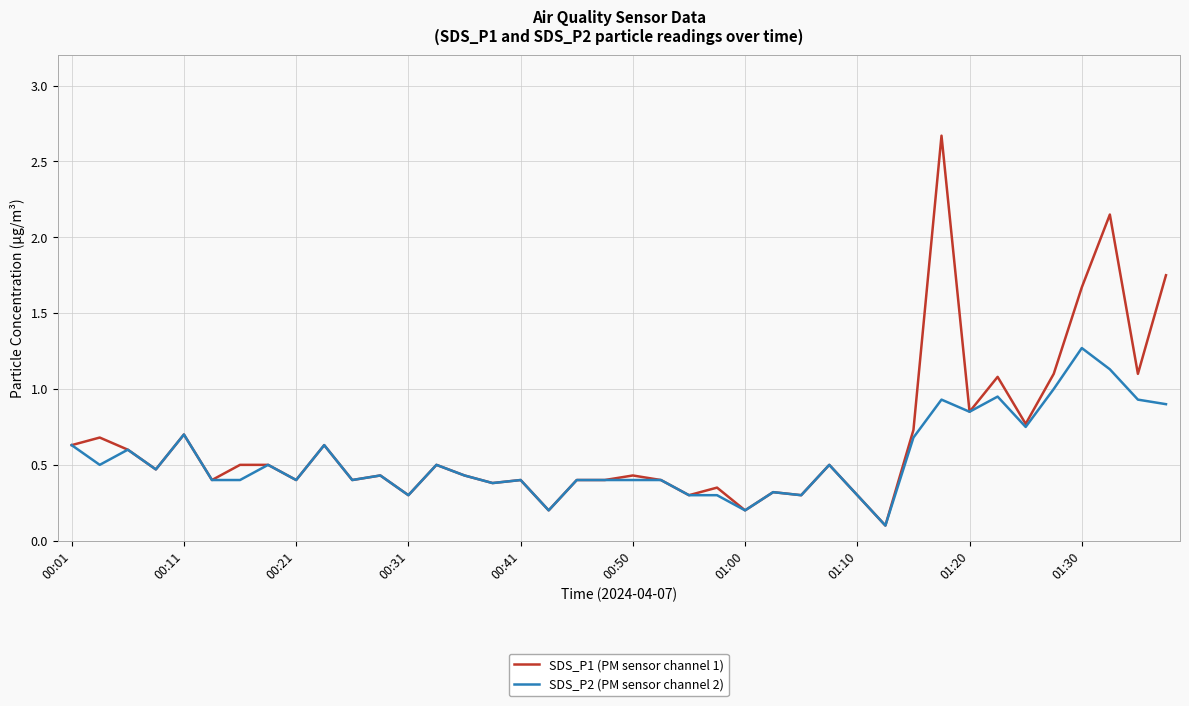

Which series has the largest range (max minus min)?

SDS_P1 (PM sensor channel 1)